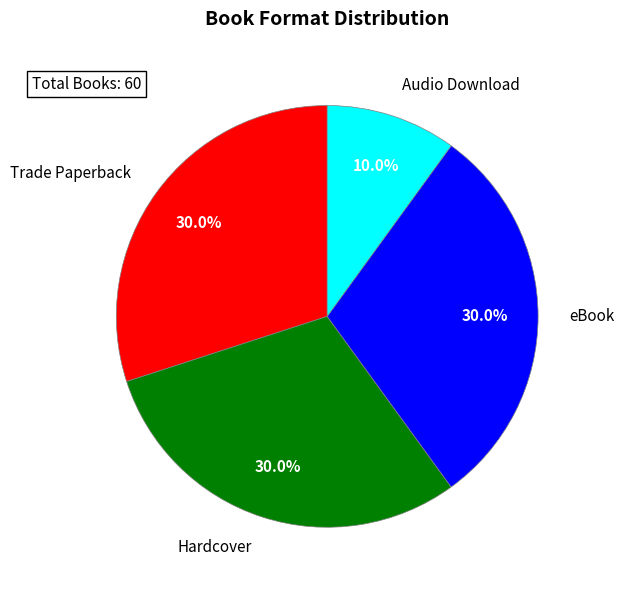

How many segments does this pie chart have?

4